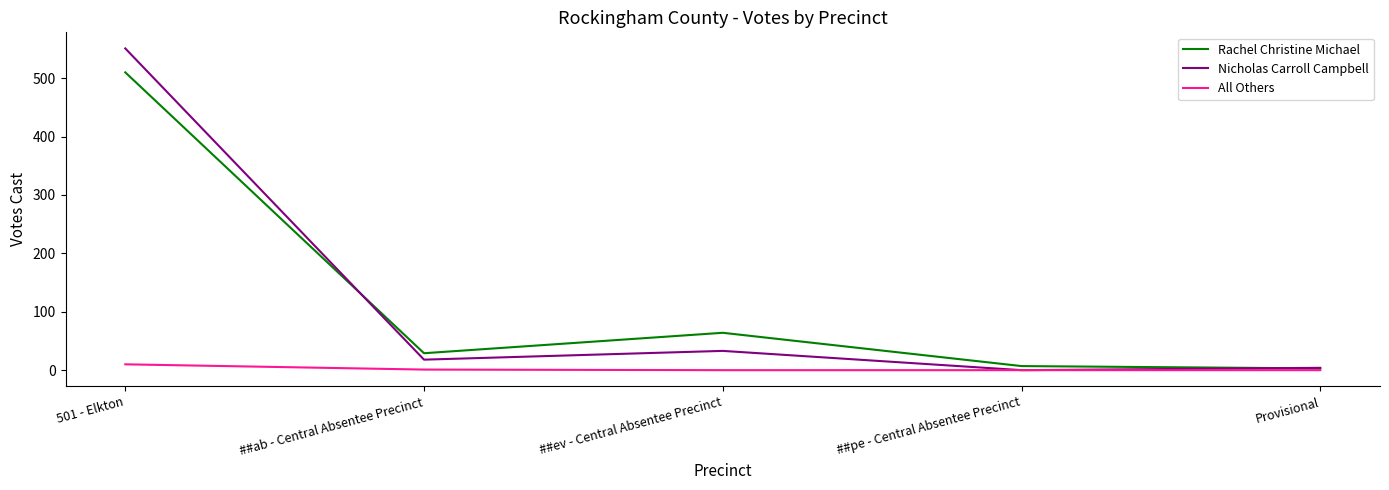

Between 501 - Elkton and ##pe - Central Absentee Precinct, which series saw the biggest shift?

Nicholas Carroll Campbell